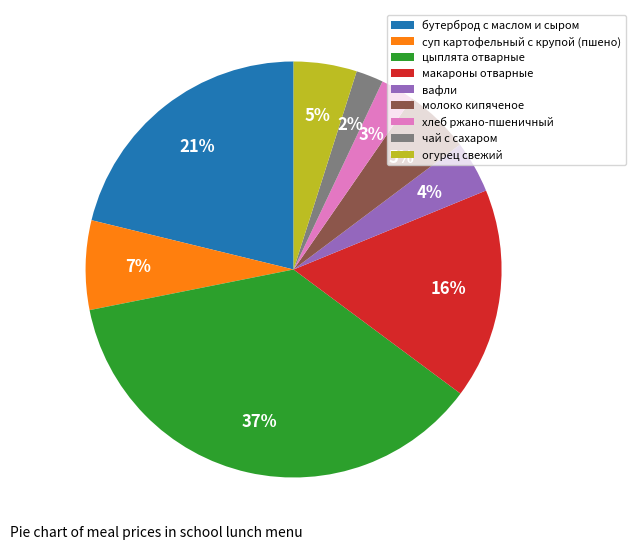

Between цыплята отварные and бутерброд с маслом и сыром, which is larger?

цыплята отварные